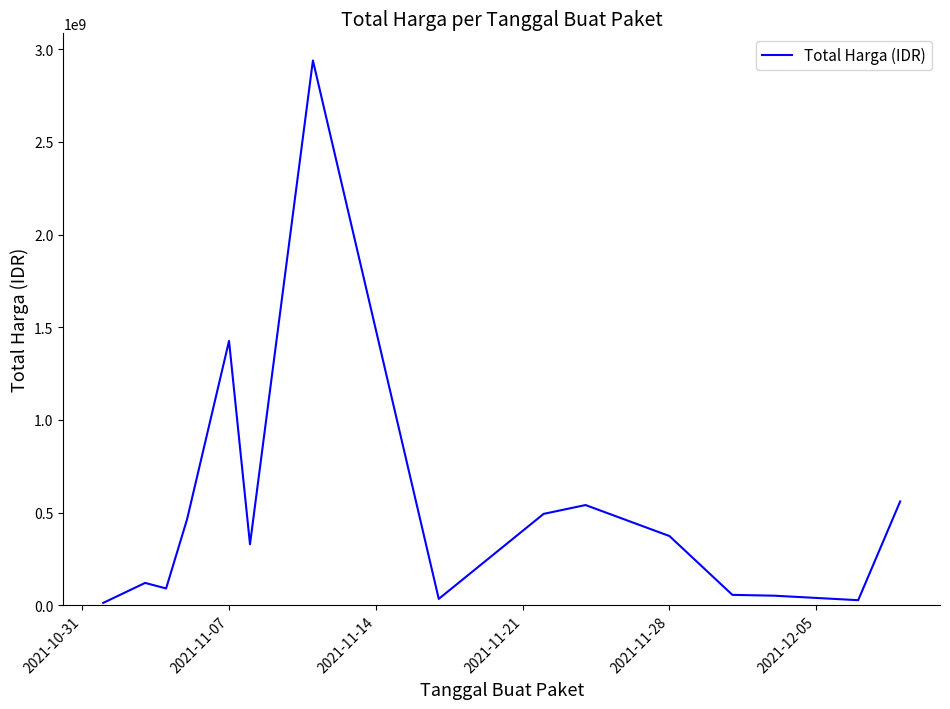

What is the difference between the maximum and minimum values?

2926175740